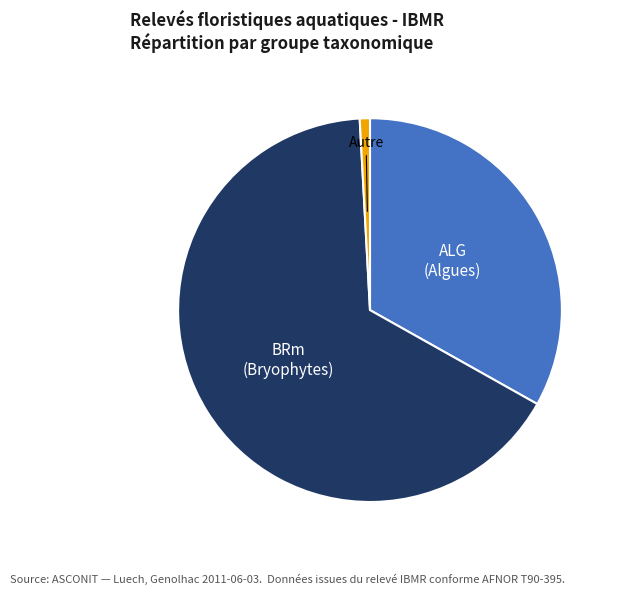

Does any single category account for the majority?

Yes